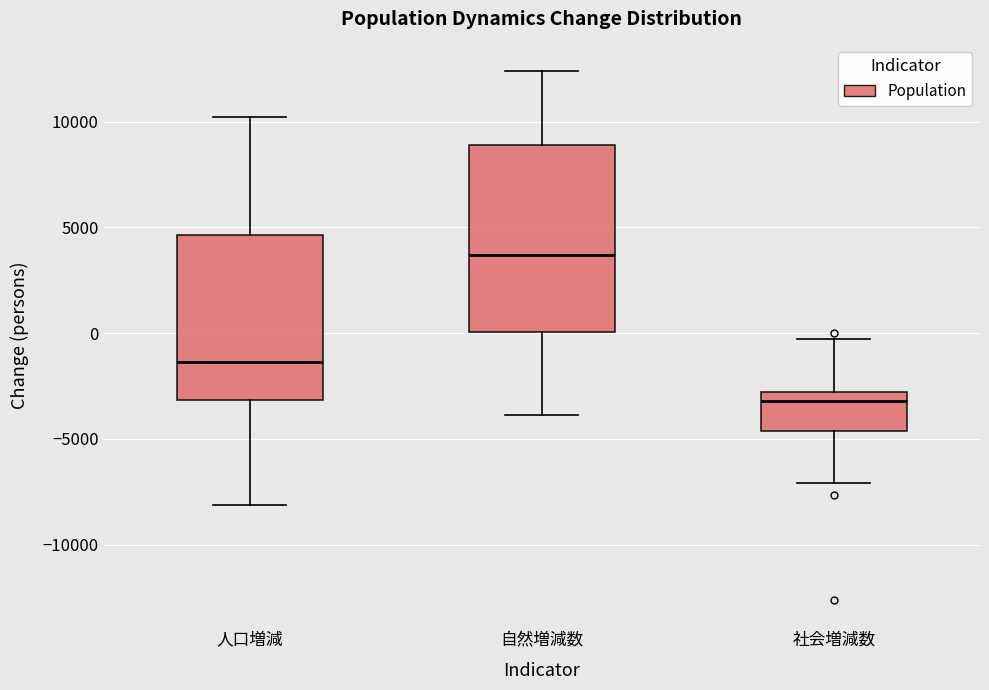

Reading left to right, read every box against the y-axis: the position of its median line, the range the box covers, and the ends of its whiskers. The values are not printed on the chart, so give them approximately, as read against the axis.

人口増減: median -1500, box -3000 to 4500, whiskers -8000 to 10000
自然増減数: median 3500, box 0 to 9000, whiskers -4000 to 12500
社会増減数: median -3000 (just below the box's upper edge), box -4500 to -3000, whiskers -7000 to -500